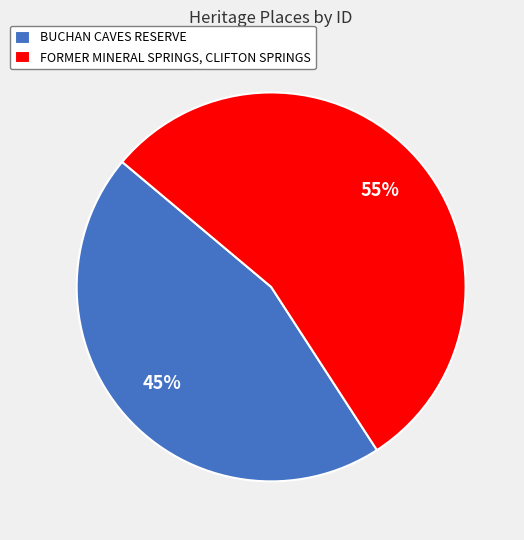

Combined, do FORMER MINERAL SPRINGS, CLIFTON SPRINGS and BUCHAN CAVES RESERVE account for over 50%?

Yes